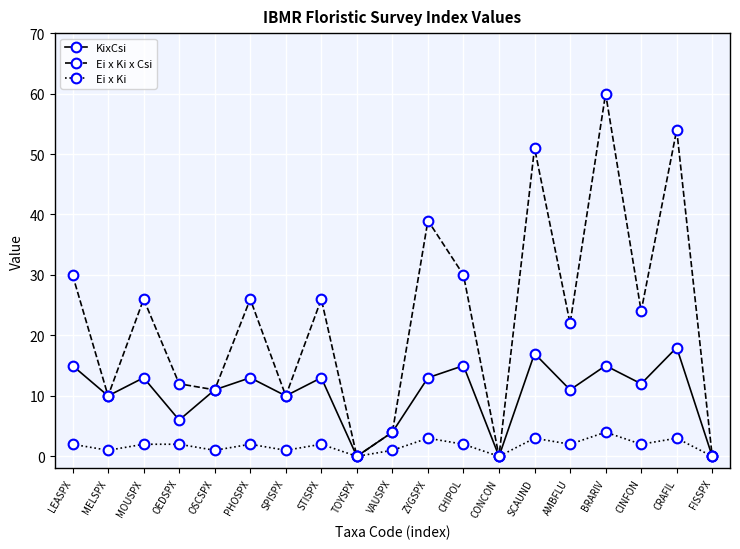

At how many categories does at least one series exceed 48?

3